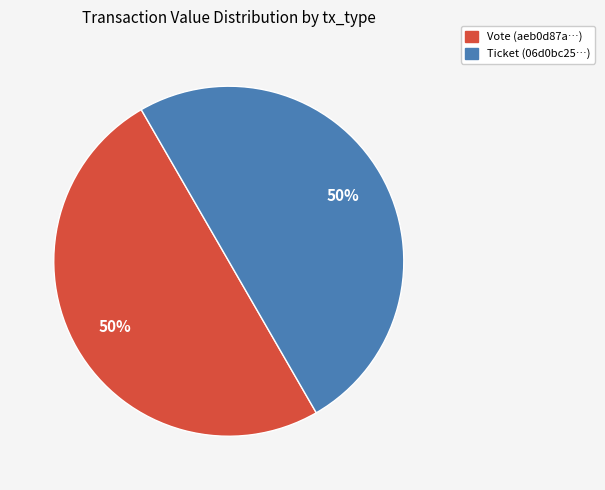

Is the sum of Ticket and Vote greater than half?

Yes